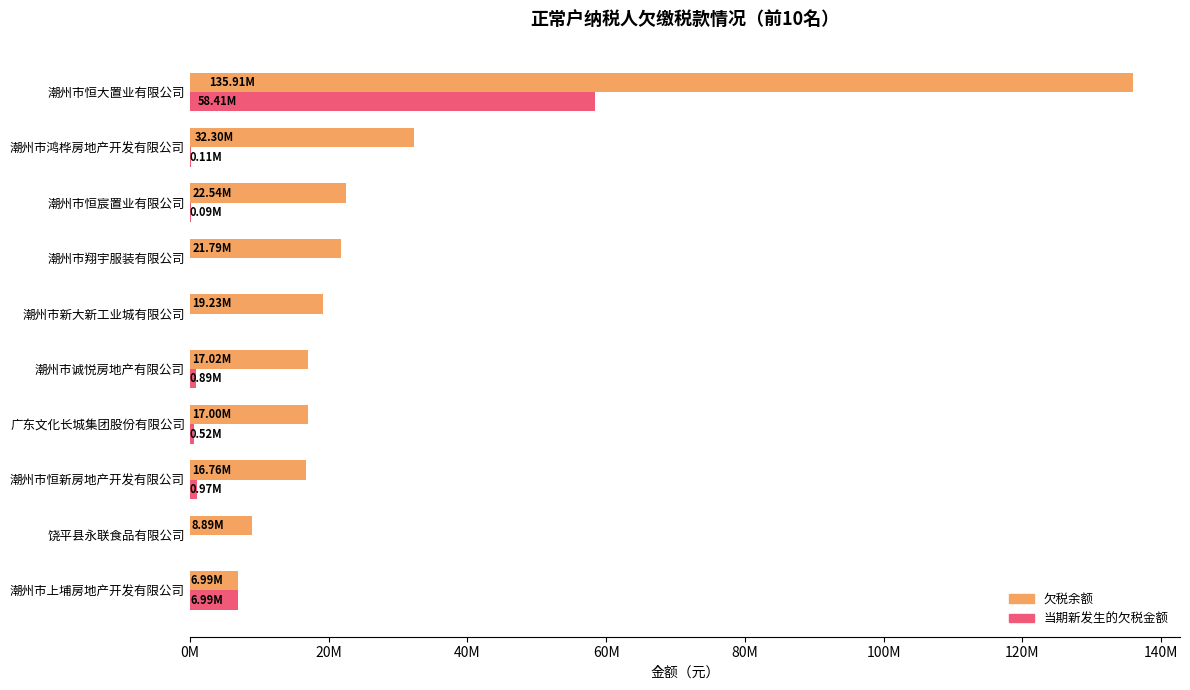

At which label is 当期新发生的欠税金额 closest to 29203000?

潮州市上埔房地产开发有限公司